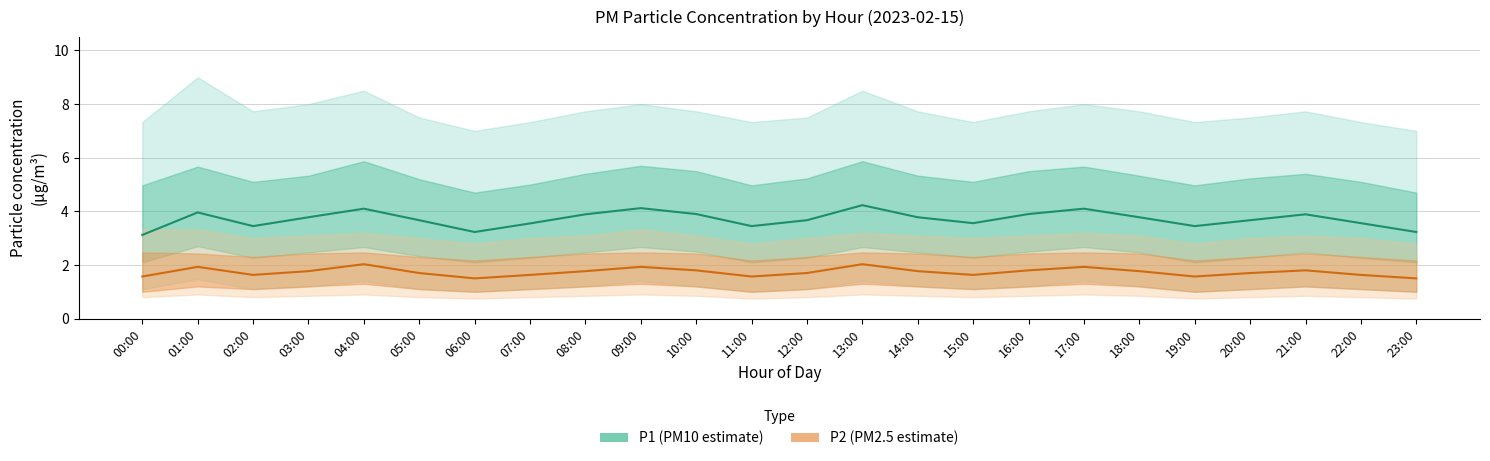

What is the difference between the maximum and minimum values in the P2 (PM2.5 estimate) series?

0.5